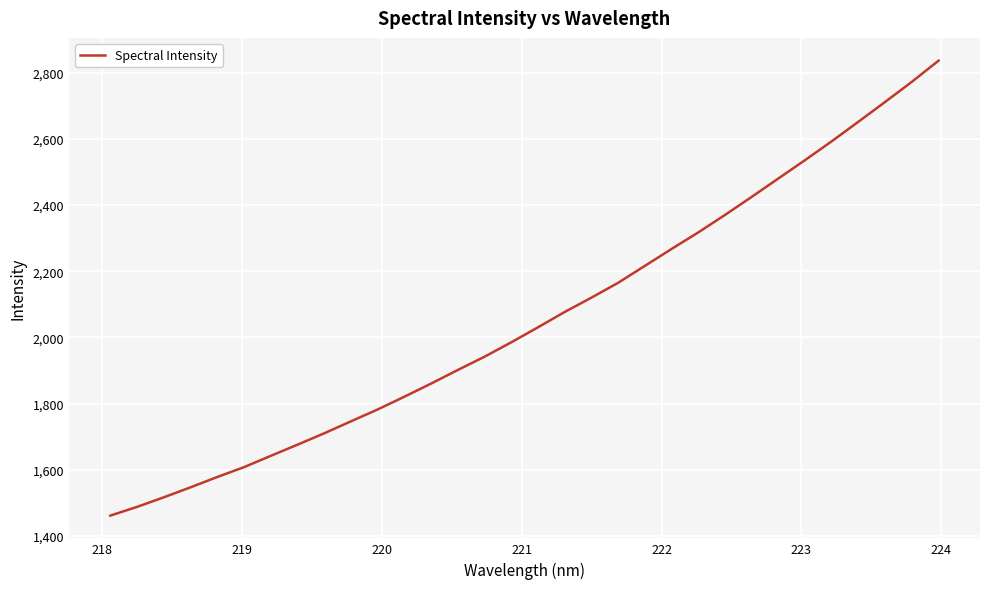

What is the greatest value displayed?

2836.7